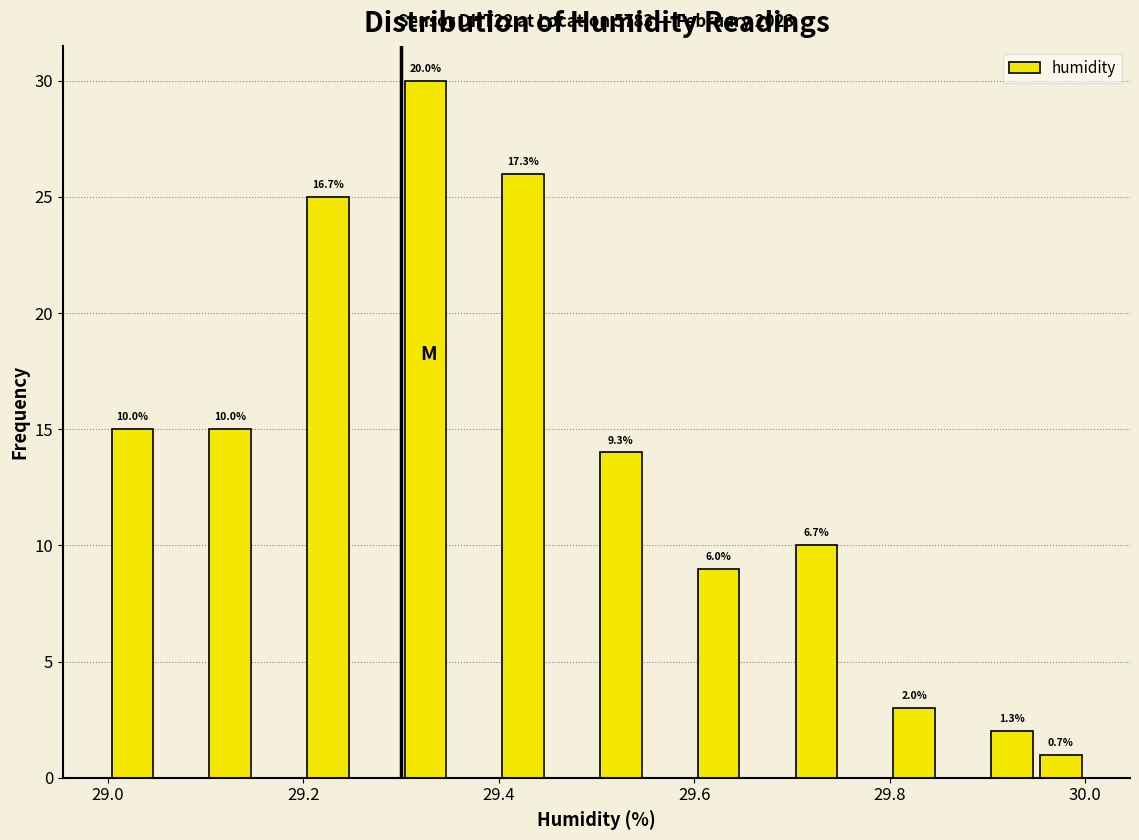

Read against the x-axis, roughly where is the centre of the tallest bar?

29.32